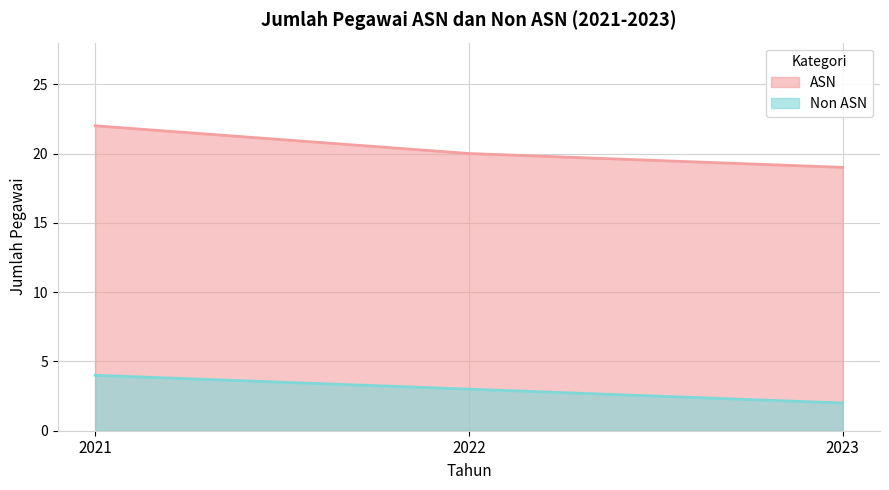

What are all the series names shown in the legend?

ASN, Non ASN